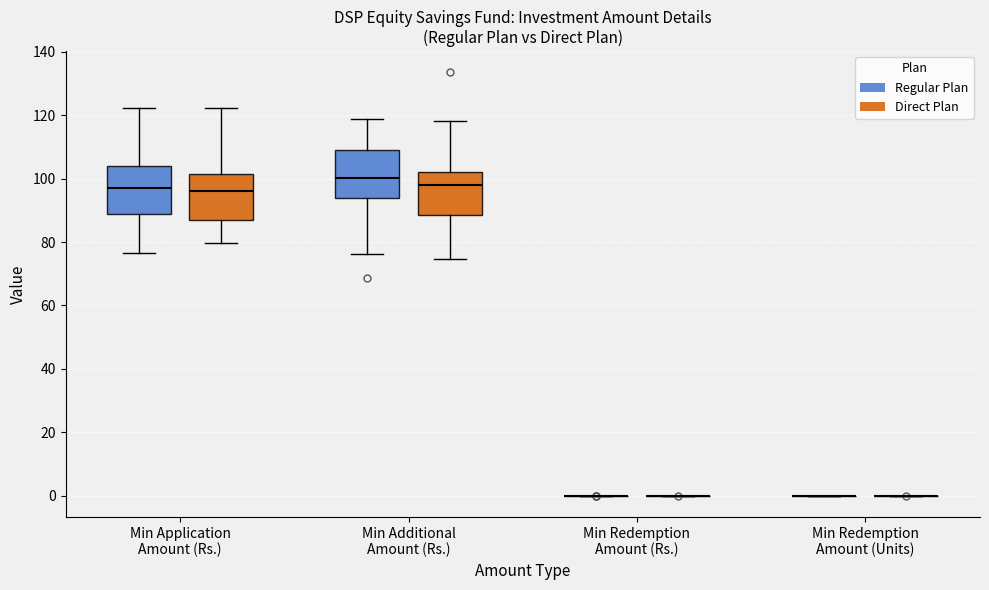

Reading left to right, read every box against the y-axis: the position of its median line, the range the box covers, and the ends of its whiskers. The values are not printed on the chart, so give them approximately, as read against the axis.

Min Application Amount (Rs.) (Regular Plan): median 98, box 88 to 104, whiskers 76 to 122
Min Application Amount (Rs.) (Direct Plan): median 96, box 86 to 102, whiskers 80 to 122
Min Additional Amount (Rs.) (Regular Plan): median 100, box 94 to 110, whiskers 76 to 118
Min Additional Amount (Rs.) (Direct Plan): median 98, box 88 to 102, whiskers 74 to 118
Min Redemption Amount (Rs.) (Regular Plan): box collapsed to a line at 0, whiskers 0 to 0
Min Redemption Amount (Rs.) (Direct Plan): box collapsed to a line at 0, whiskers 0 to 0
Min Redemption Amount (Units) (Regular Plan): box collapsed to a line at 0, whiskers 0 to 0
Min Redemption Amount (Units) (Direct Plan): box collapsed to a line at 0, whiskers 0 to 0